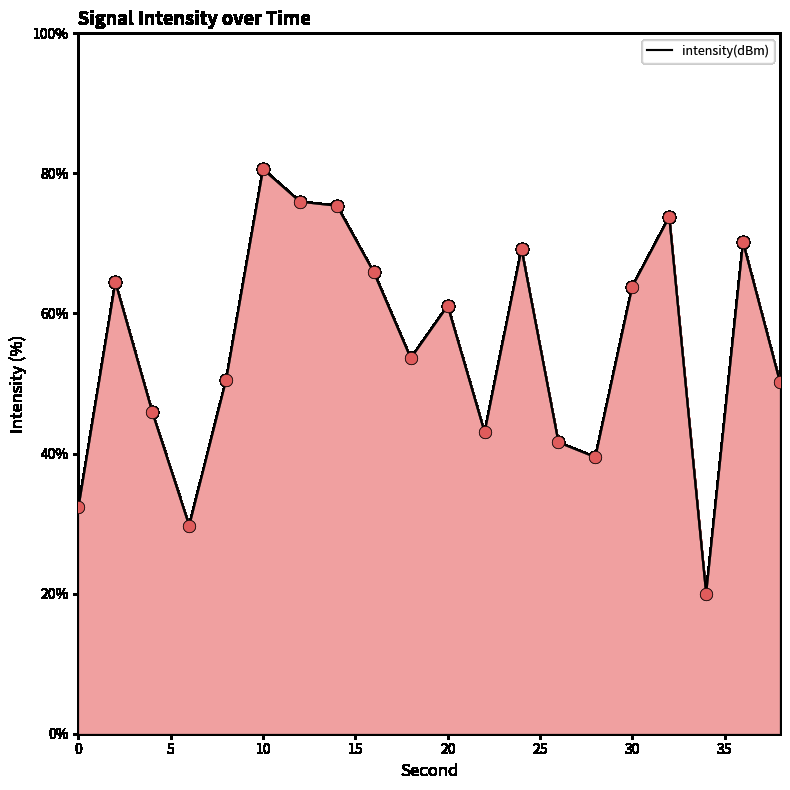

What is the smallest value displayed?

20.0